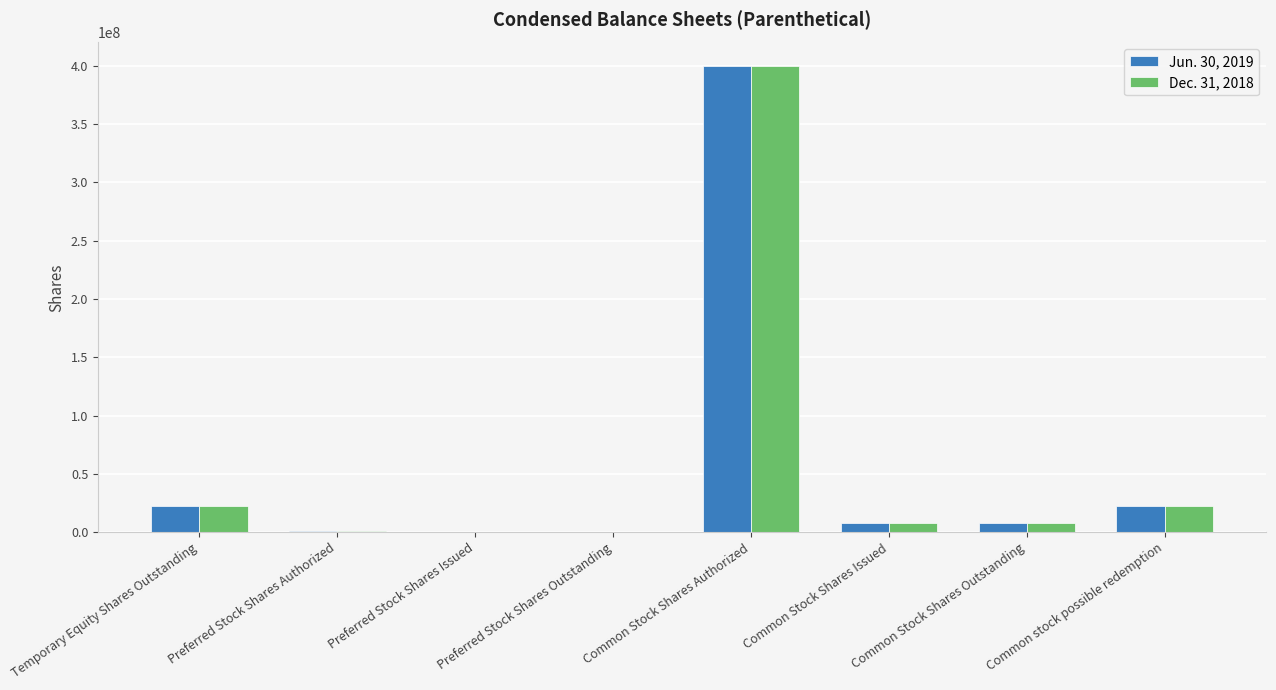

What is the average value of the Jun. 30, 2019 series?

57742660